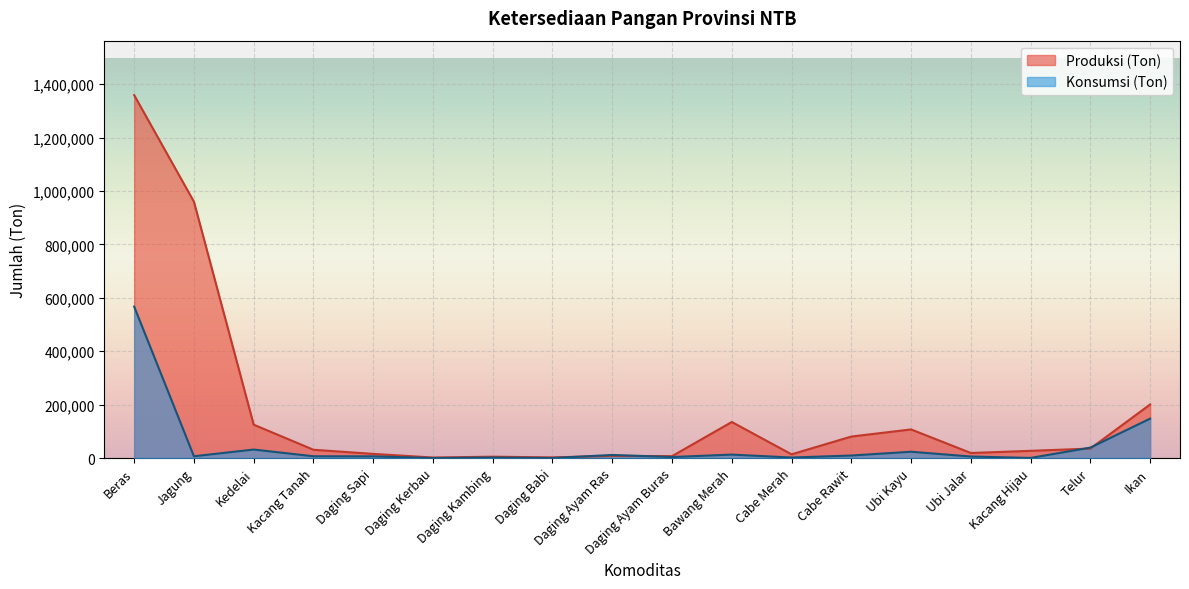

Where is the first local minimum for Konsumsi (Ton)?

Jagung